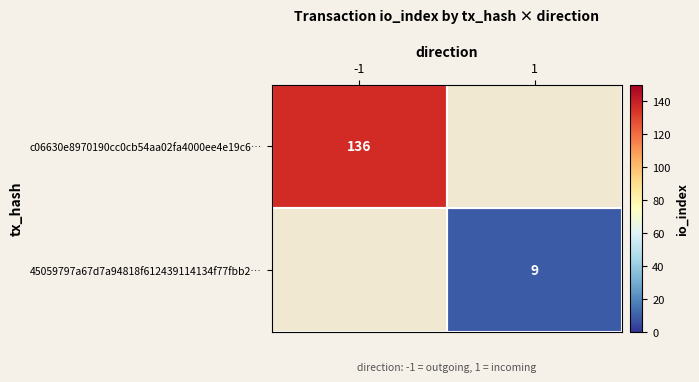

Is it true that 45059797a67d7a94818f612439114134f77fbb2… equals 13 at 1?

False